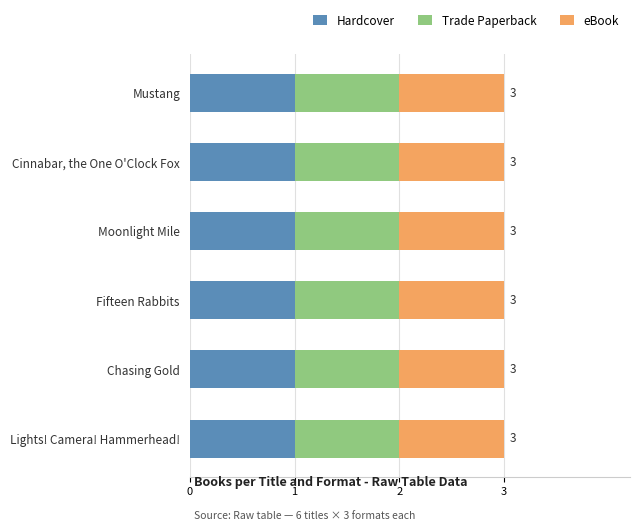

At which category does the chart reach its peak across all series?

Lights! Camera! Hammerhead!